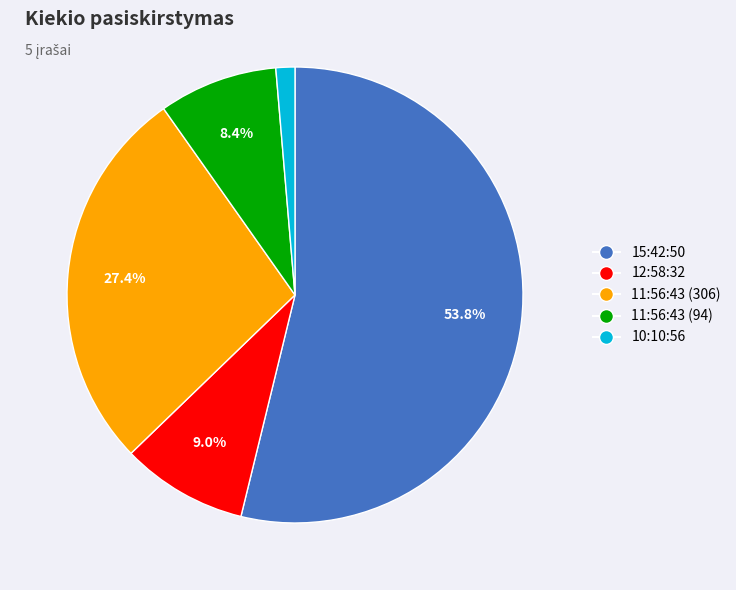

Approximately how many times larger is the value at 10:10:56 compared to 11:56:43 (94)?

0.2